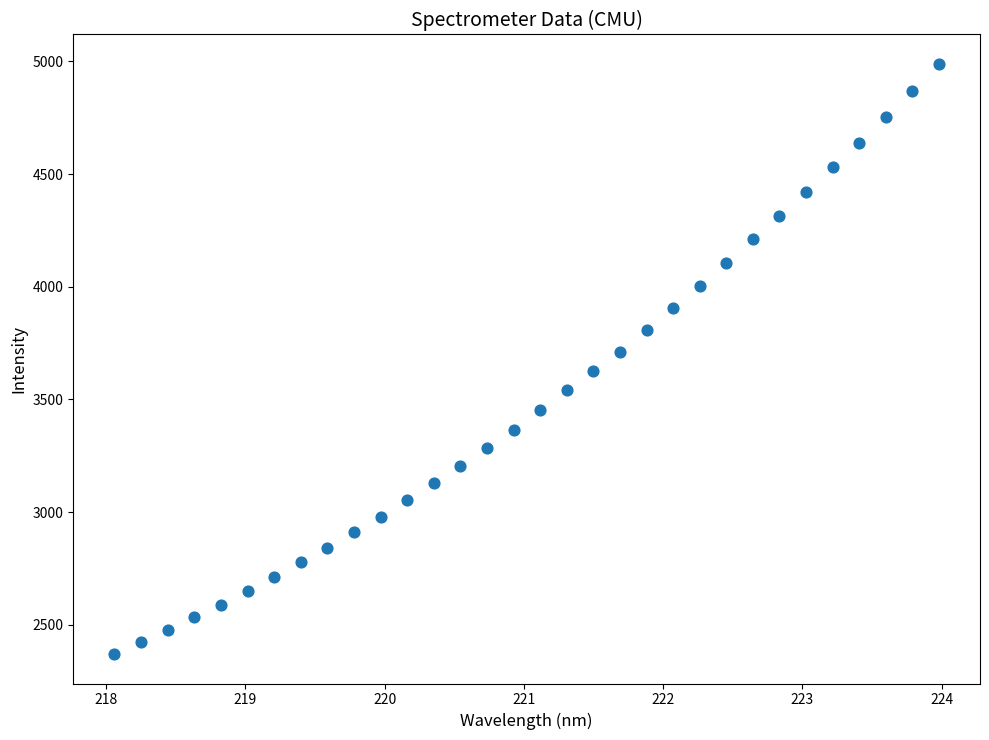

What is the range of X values (max minus min)?

5.9